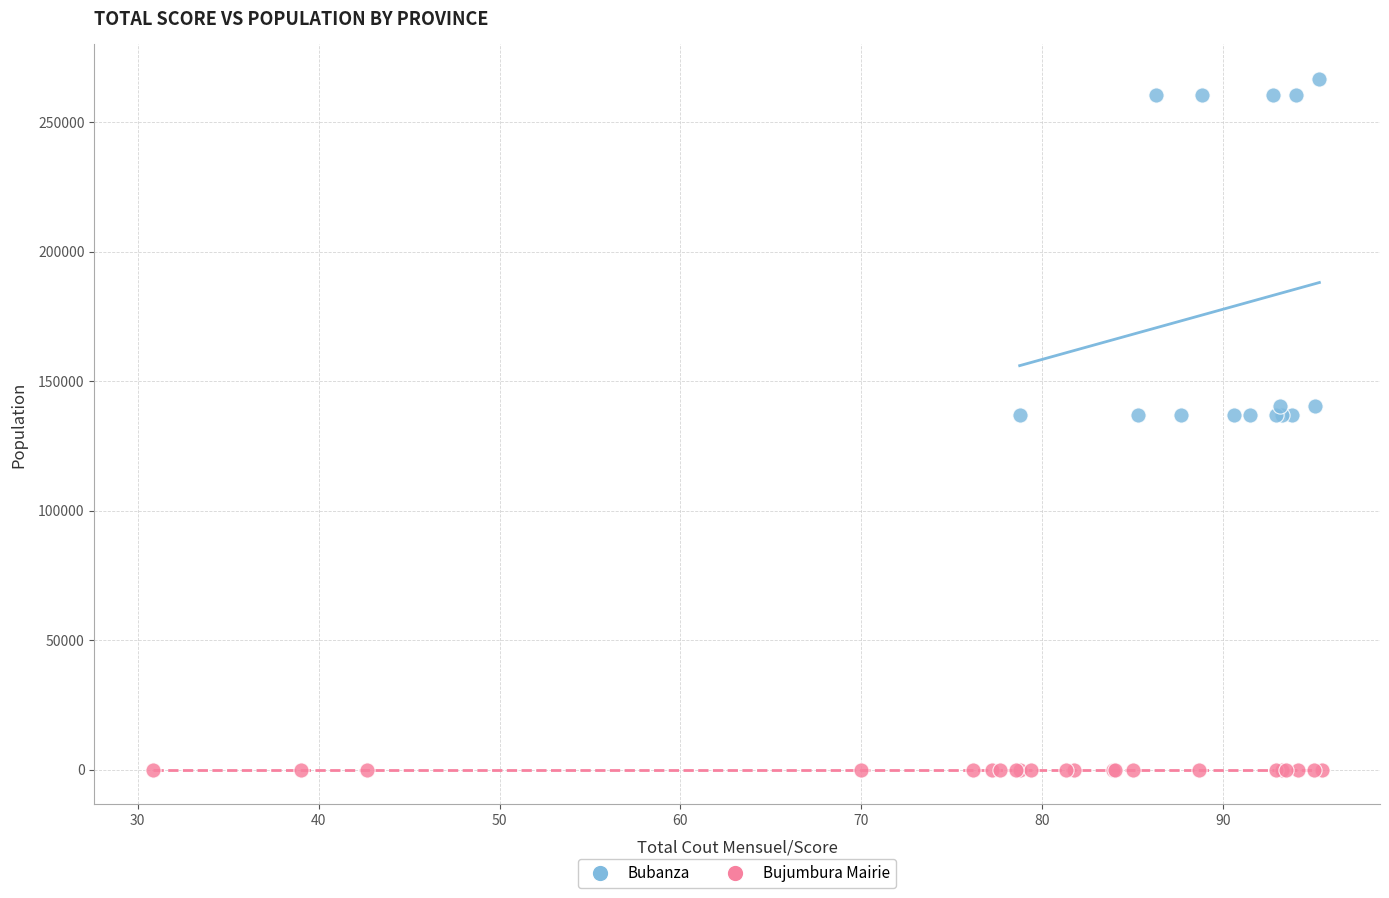

Which series contains the highest Y value?

Bubanza